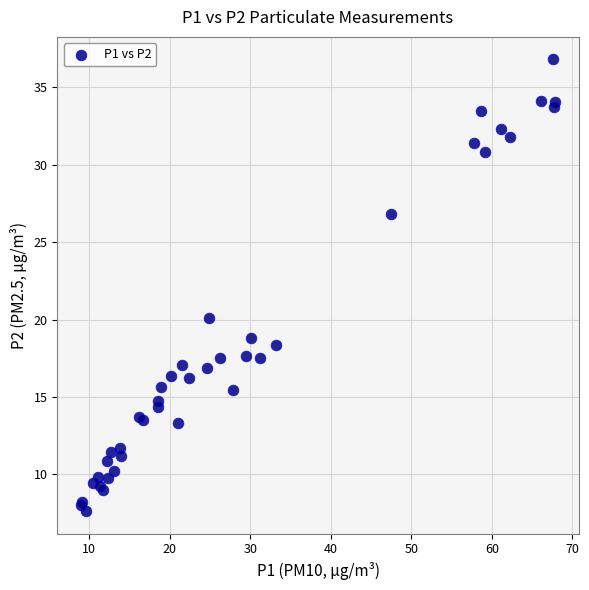

What Y value in the scatter plot is closest to 22?

20.1